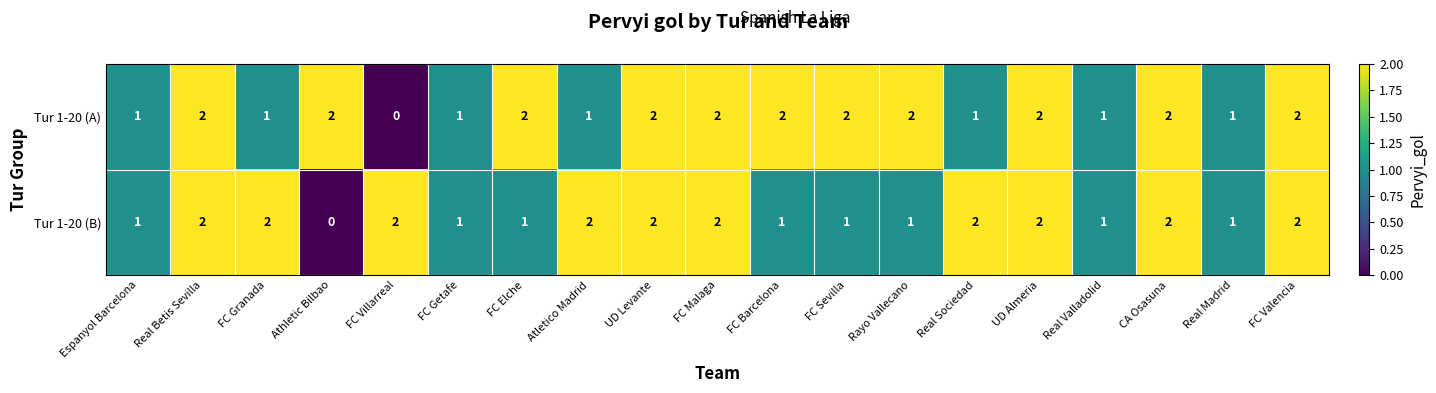

How many series are shown in this chart?

2